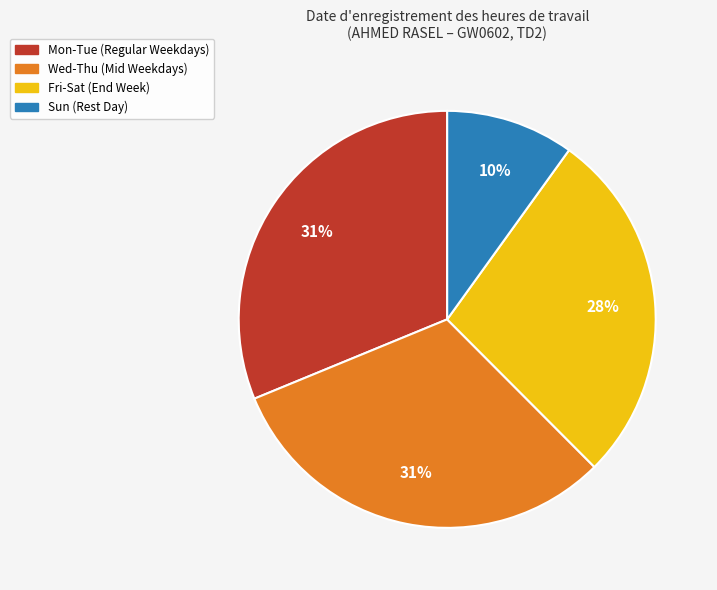

Is there a majority slice in this chart?

No